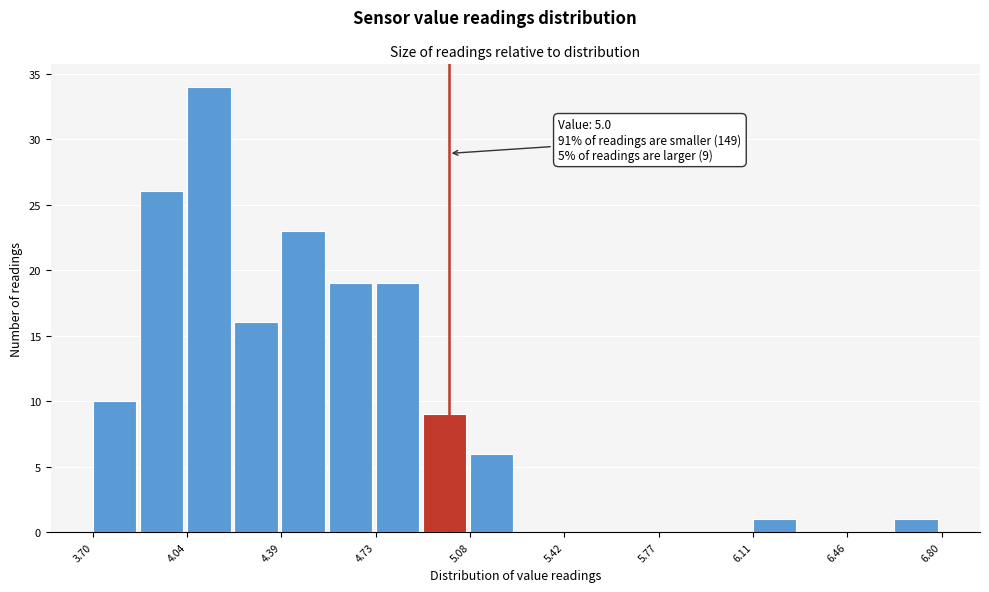

Around what value on the x-axis is the tallest bar? Give the approximate position of its centre, as read against the axis.

4.10